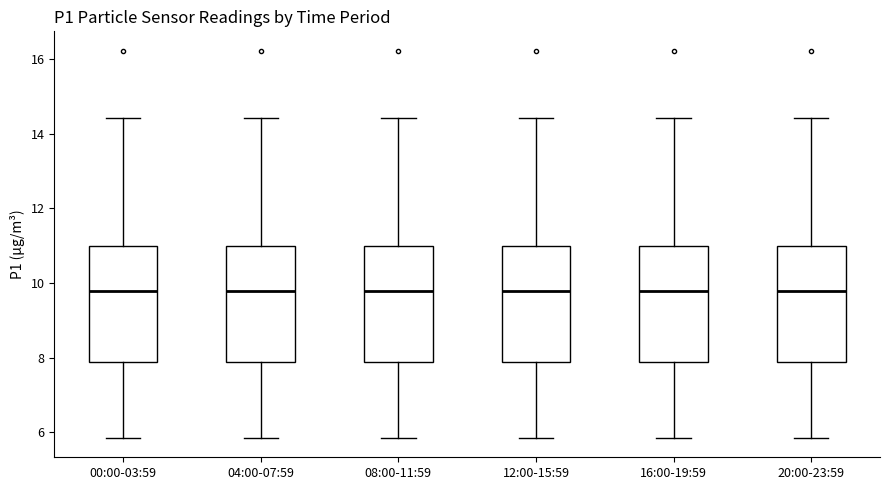

Where does the median line of the box for 12:00-15:59 sit on the y-axis? The values are not printed on the chart, so give them approximately, as read against the axis.

9.8